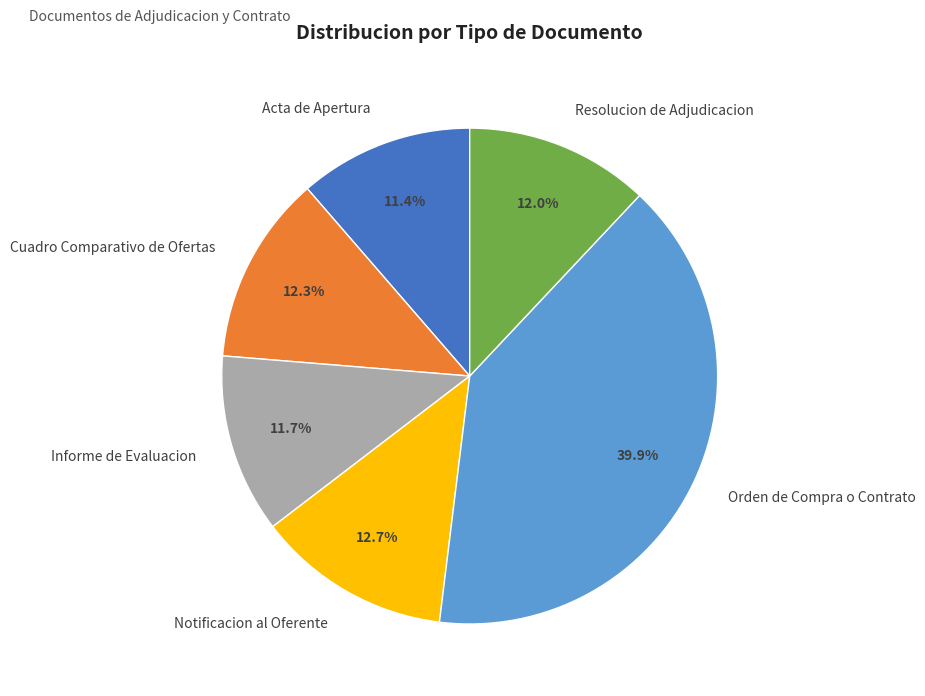

How many segments does this pie chart have?

6